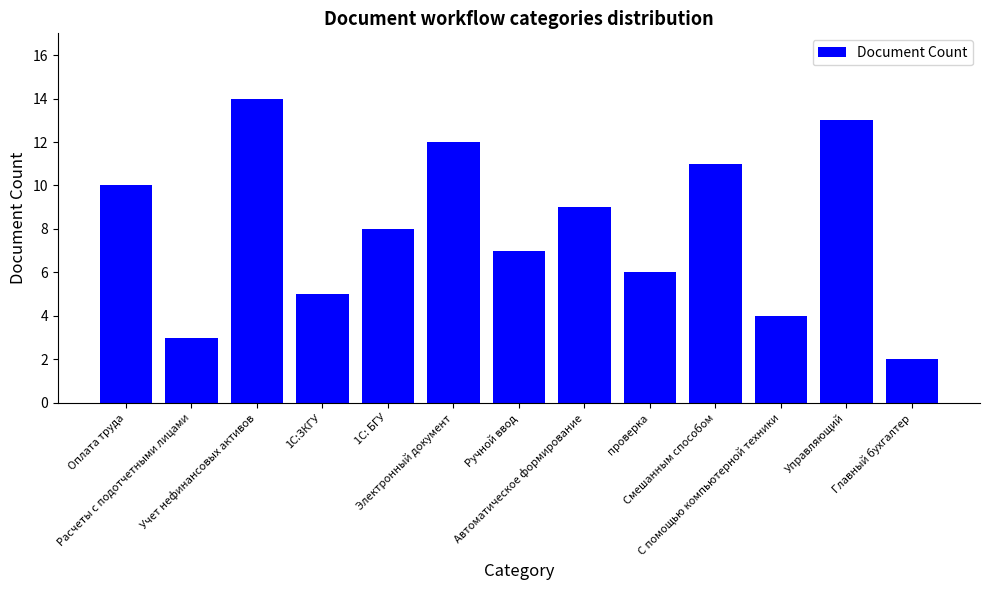

Does the chart contain any negative values?

No